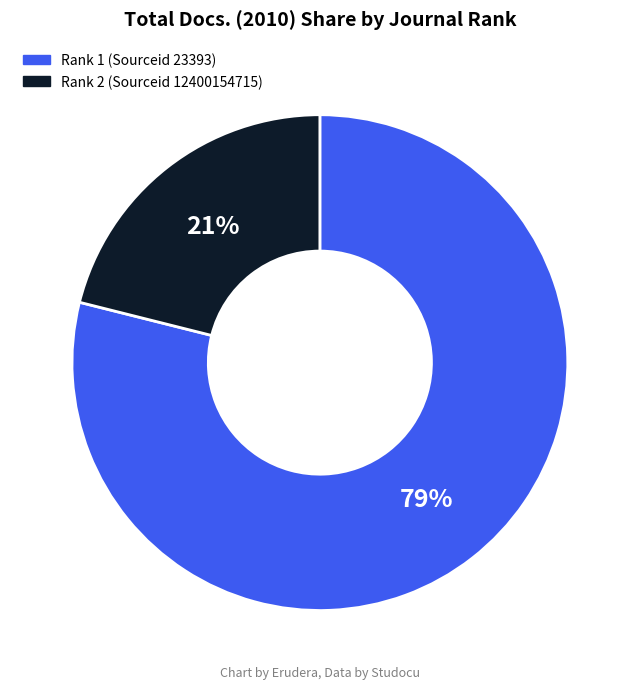

To the nearest percent, what is the average slice percentage?

50%